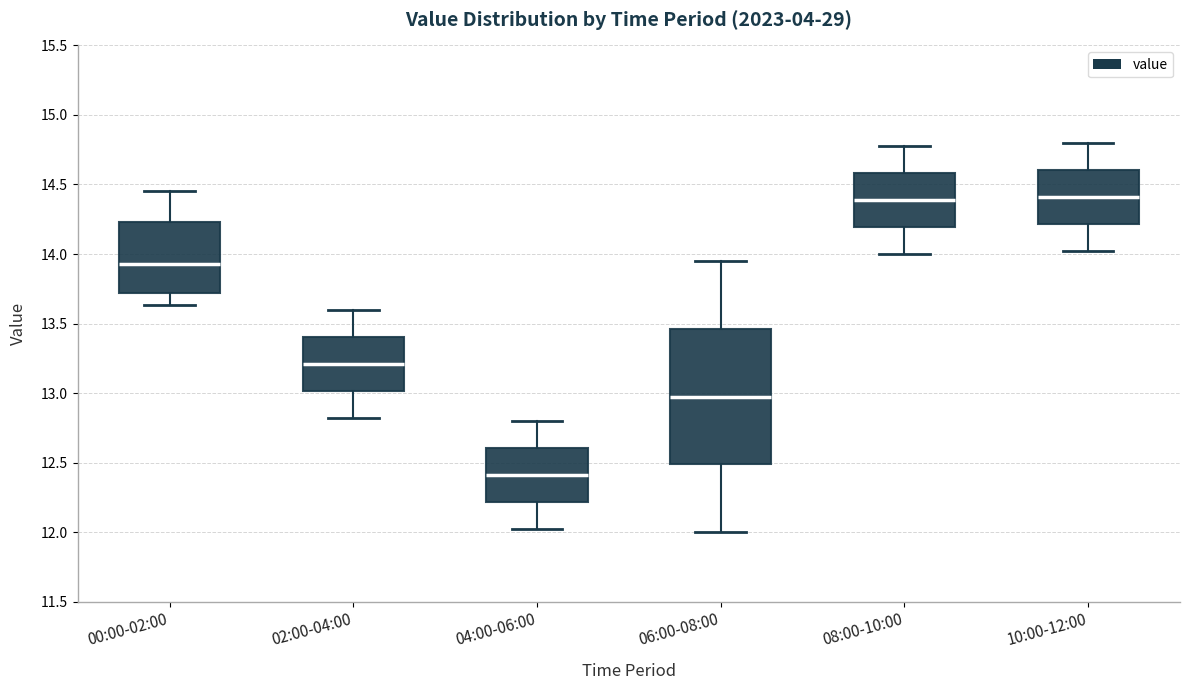

Which box's median line is the lowest?

04:00-06:00